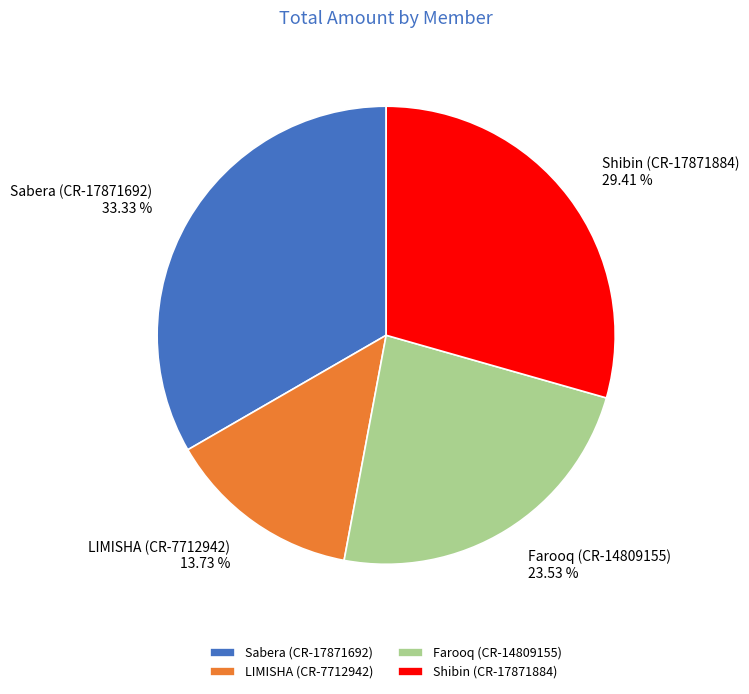

To the nearest percent, what portion does Shibin (CR-17871884) represent?

29%